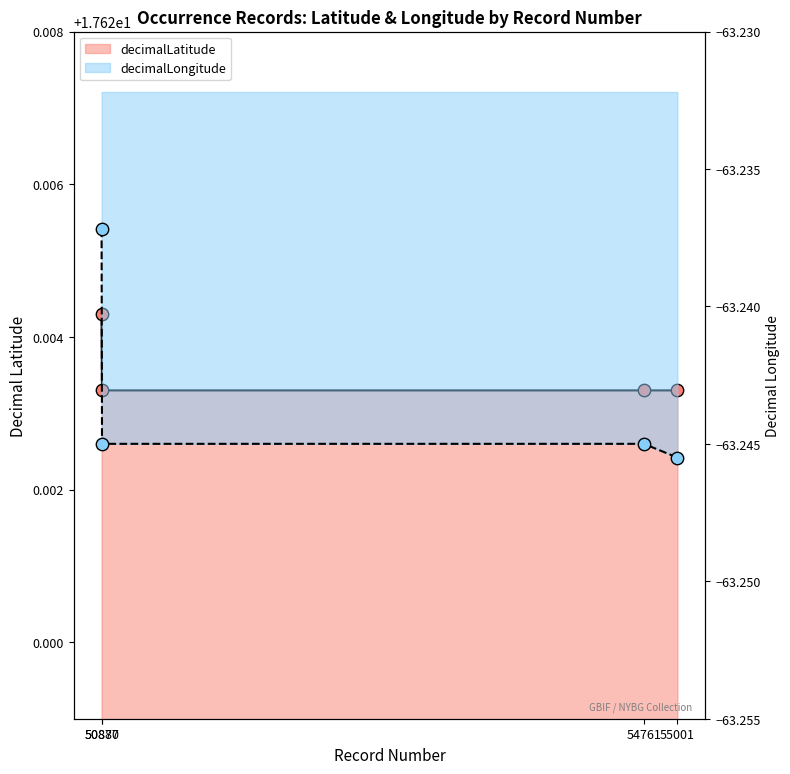

At which category is the sum across all series the highest?

50877